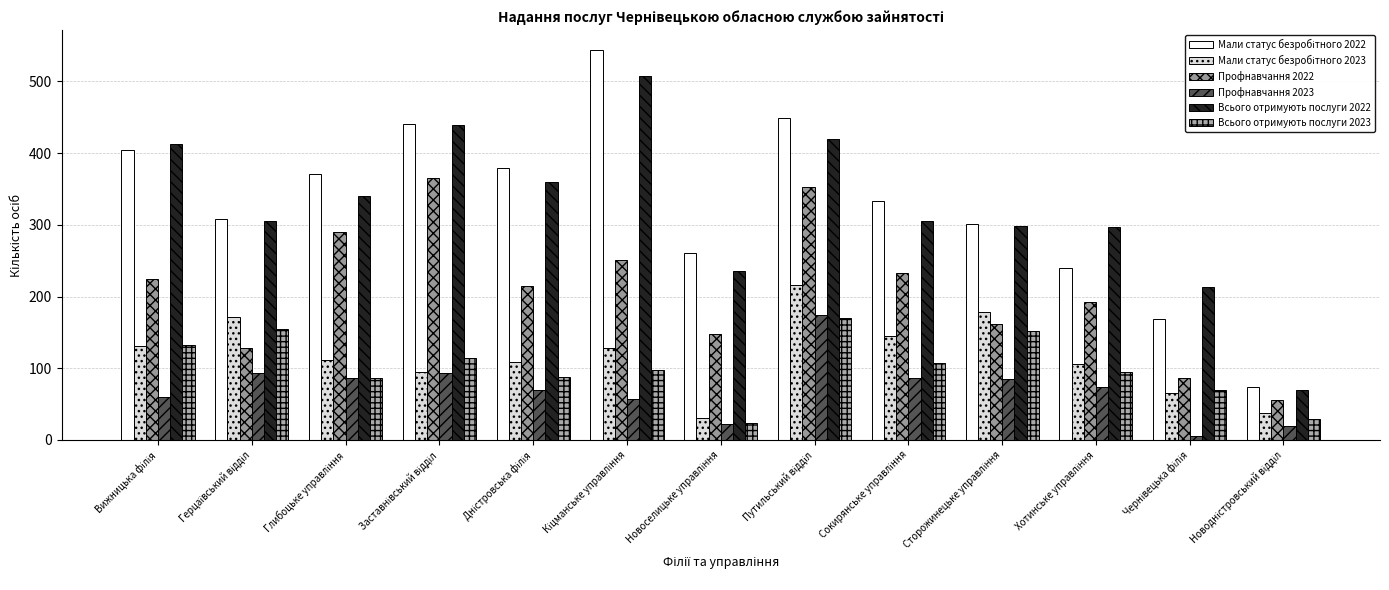

Reading right to left, extract all data points from this chart.

Мали статус безробітного 2022: Новодністровський відділ=74	Чернівецька філія=169	Хотинське управління=240	Сторожинецьке управління=301	Сокирянське управління=333	Путильський відділ=449	Новоселицьке управління=261	Кіцманське управління=544	Дністровська філія=379	Заставнівський відділ=441	Глибоцьке управління=371	Герцаївський відділ=308	Вижницька філія=404
Мали статус безробітного 2023: Новодністровський відділ=37	Чернівецька філія=65	Хотинське управління=106	Сторожинецьке управління=178	Сокирянське управління=145	Путильський відділ=216	Новоселицьке управління=31	Кіцманське управління=128	Дністровська філія=109	Заставнівський відділ=95	Глибоцьке управління=111	Герцаївський відділ=172	Вижницька філія=131
Профнавчання 2022: Новодністровський відділ=55	Чернівецька філія=87	Хотинське управління=192	Сторожинецьке управління=161	Сокирянське управління=233	Путильський відділ=353	Новоселицьке управління=148	Кіцманське управління=251	Дністровська філія=215	Заставнівський відділ=365	Глибоцьке управління=290	Герцаївський відділ=128	Вижницька філія=224
Профнавчання 2023: Новодністровський відділ=19	Чернівецька філія=6	Хотинське управління=74	Сторожинецьке управління=85	Сокирянське управління=87	Путильський відділ=174	Новоселицьке управління=22	Кіцманське управління=57	Дністровська філія=70	Заставнівський відділ=94	Глибоцьке управління=87	Герцаївський відділ=94	Вижницька філія=60
Всього отримують послуги 2022: Новодністровський відділ=70	Чернівецька філія=213	Хотинське управління=297	Сторожинецьке управління=298	Сокирянське управління=305	Путильський відділ=420	Новоселицьке управління=235	Кіцманське управління=508	Дністровська філія=359	Заставнівський відділ=439	Глибоцьке управління=340	Герцаївський відділ=306	Вижницька філія=412
Всього отримують послуги 2023: Новодністровський відділ=29	Чернівецька філія=69	Хотинське управління=95	Сторожинецьке управління=152	Сокирянське управління=107	Путильський відділ=170	Новоселицьке управління=23	Кіцманське управління=98	Дністровська філія=88	Заставнівський відділ=114	Глибоцьке управління=86	Герцаївський відділ=154	Вижницька філія=132